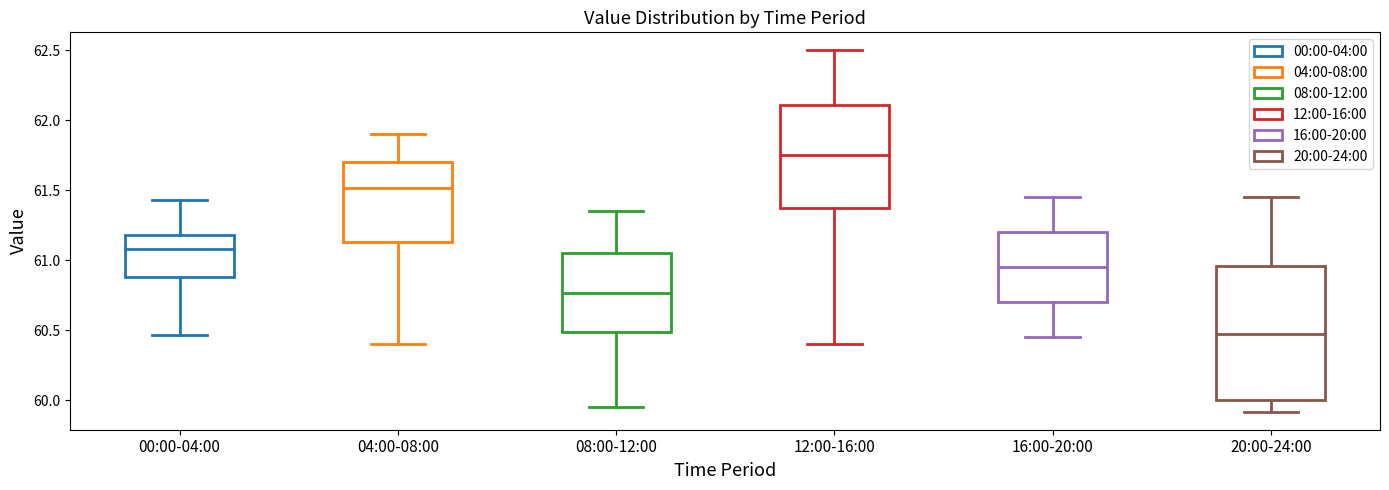

Reading left to right, transcribe this box plot: for each box, give where its median line is, the range the box spans, and where its two whiskers end, as read against the y-axis. The values are not printed on the chart, so give them approximately, as read against the axis.

00:00-04:00: median 61.10, box 60.90 to 61.20, whiskers 60.45 to 61.45
04:00-08:00: median 61.50, box 61.15 to 61.70, whiskers 60.40 to 61.90
08:00-12:00: median 60.75, box 60.50 to 61.05, whiskers 59.95 to 61.35
12:00-16:00: median 61.75, box 61.40 to 62.10, whiskers 60.40 to 62.50
16:00-20:00: median 60.95, box 60.70 to 61.20, whiskers 60.45 to 61.45
20:00-24:00: median 60.50, box 60.00 to 60.95, whiskers 59.90 to 61.45